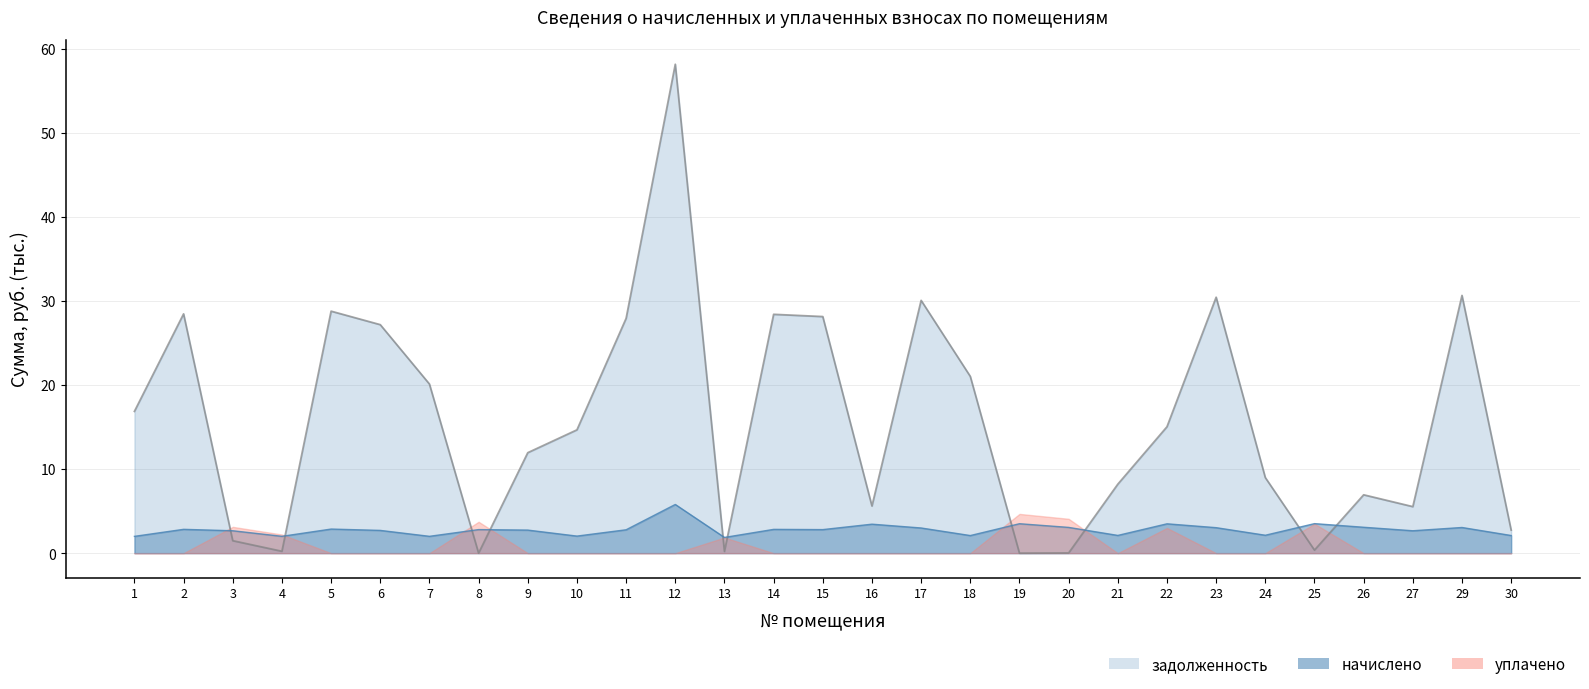

How many values in the задолженность series are below 14?

14